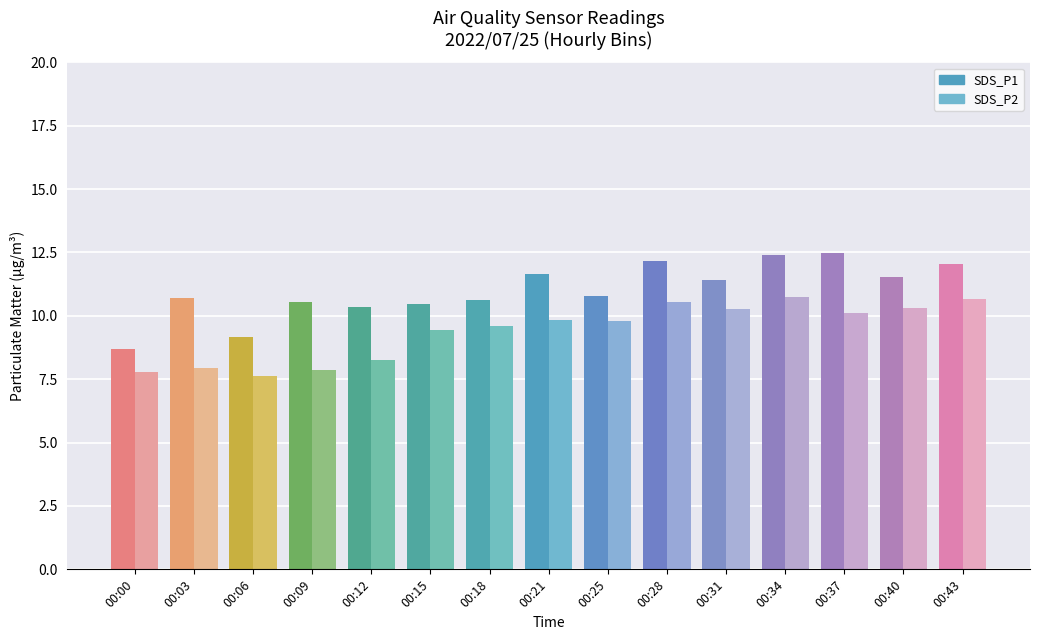

The value of SDS_P1 at 00:09 is 2.9. True or false?

False